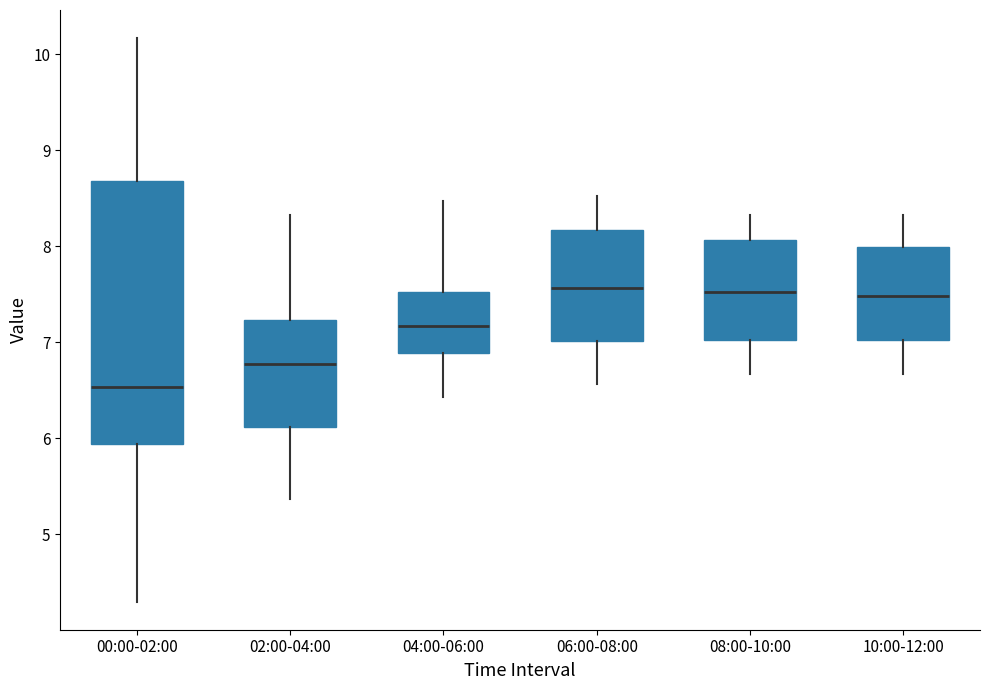

Reading left to right, transcribe this box plot: for each box, give where its median line is, the range the box spans, and where its two whiskers end, as read against the y-axis. The values are not printed on the chart, so give them approximately, as read against the axis.

00:00-02:00: median 6.5, box 5.9 to 8.7, whiskers 4.3 to 10.2
02:00-04:00: median 6.8, box 6.1 to 7.2, whiskers 5.4 to 8.3
04:00-06:00: median 7.2, box 6.9 to 7.5, whiskers 6.4 to 8.5
06:00-08:00: median 7.6, box 7.0 to 8.2, whiskers 6.6 to 8.5
08:00-10:00: median 7.5, box 7.0 to 8.1, whiskers 6.7 to 8.3
10:00-12:00: median 7.5, box 7.0 to 8.0, whiskers 6.7 to 8.3